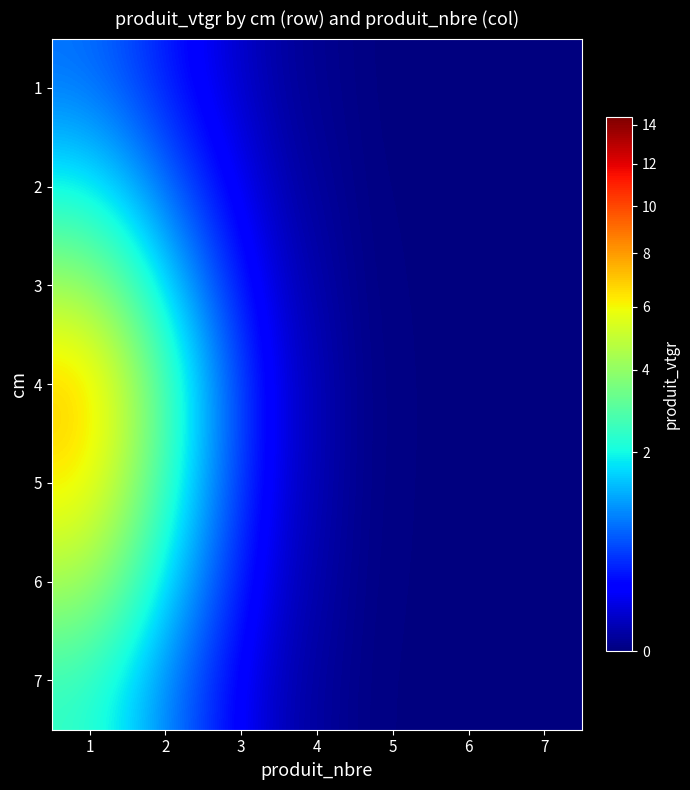

At how many categories does at least one series exceed 4?

1